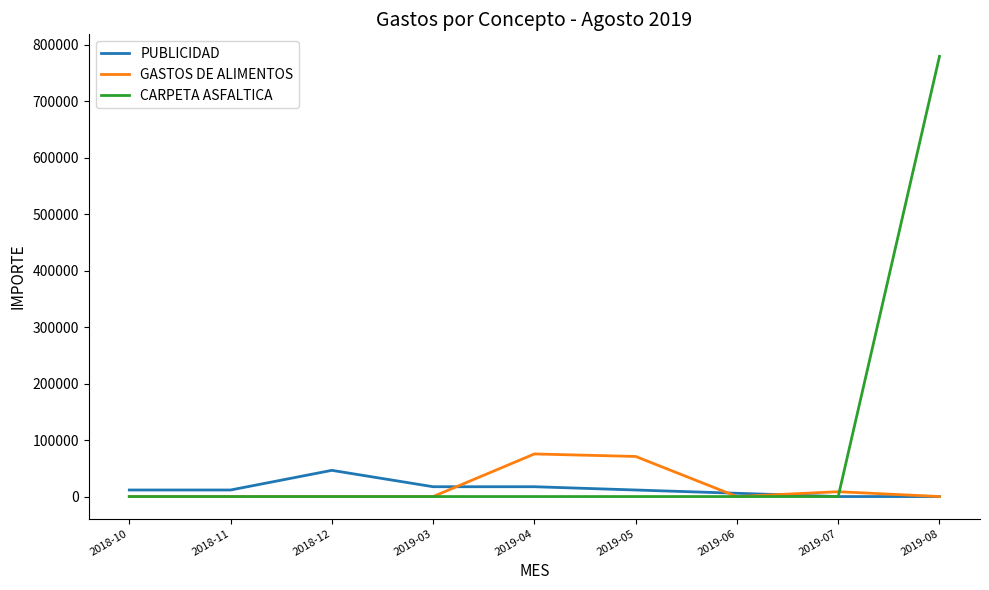

At which category is the sum across all series the highest?

2019-08